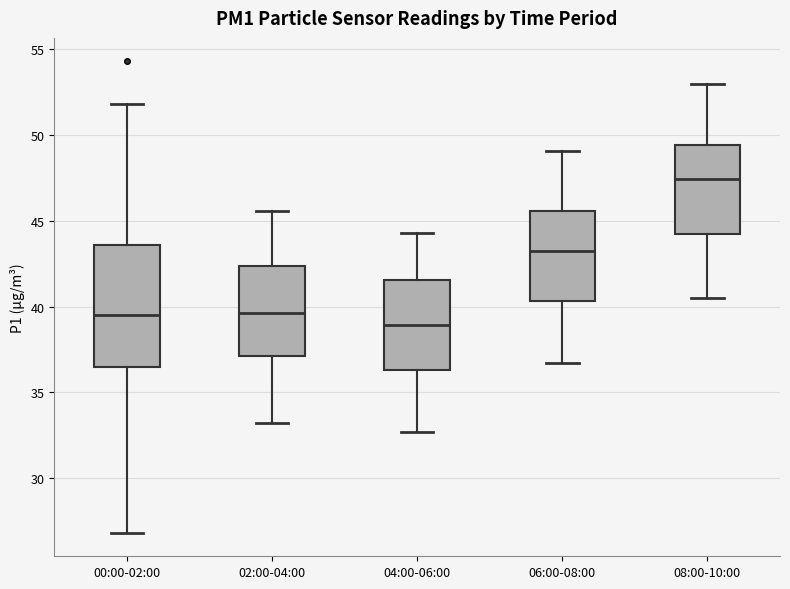

Where is the upper edge of the box for 00:00-02:00 on the y-axis? The values are not printed on the chart, so give them approximately, as read against the axis.

43.5